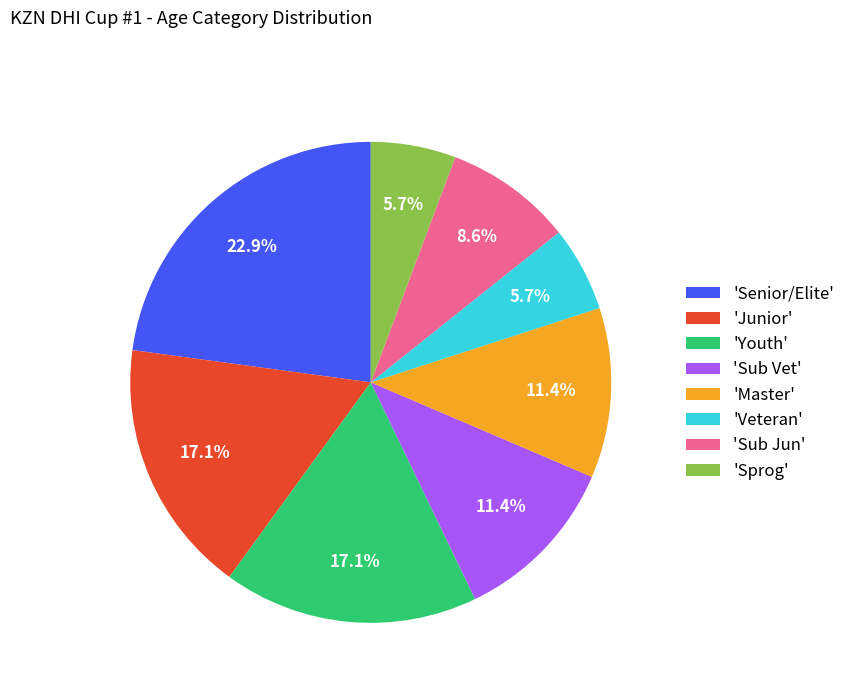

Which category has the biggest portion of the pie?

'Senior/Elite'